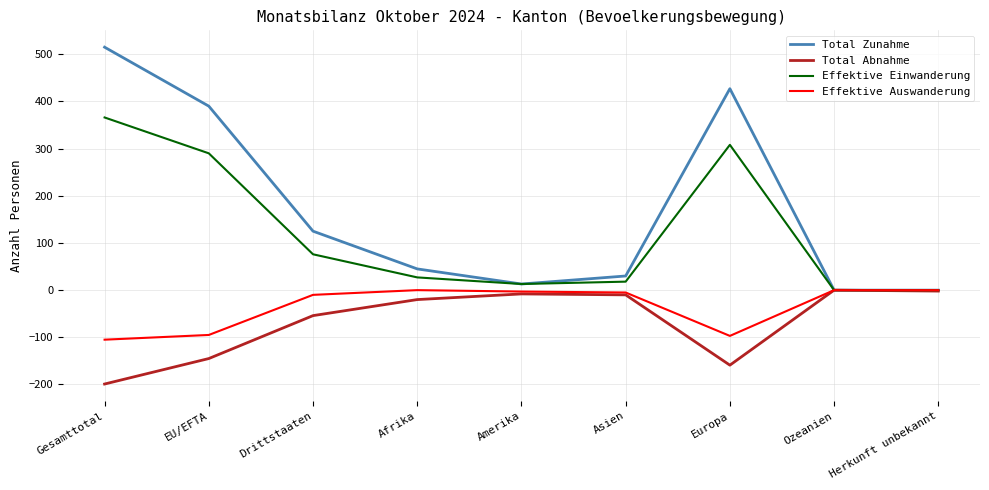

What is the difference between the highest and lowest values at Gesamttotal?

714